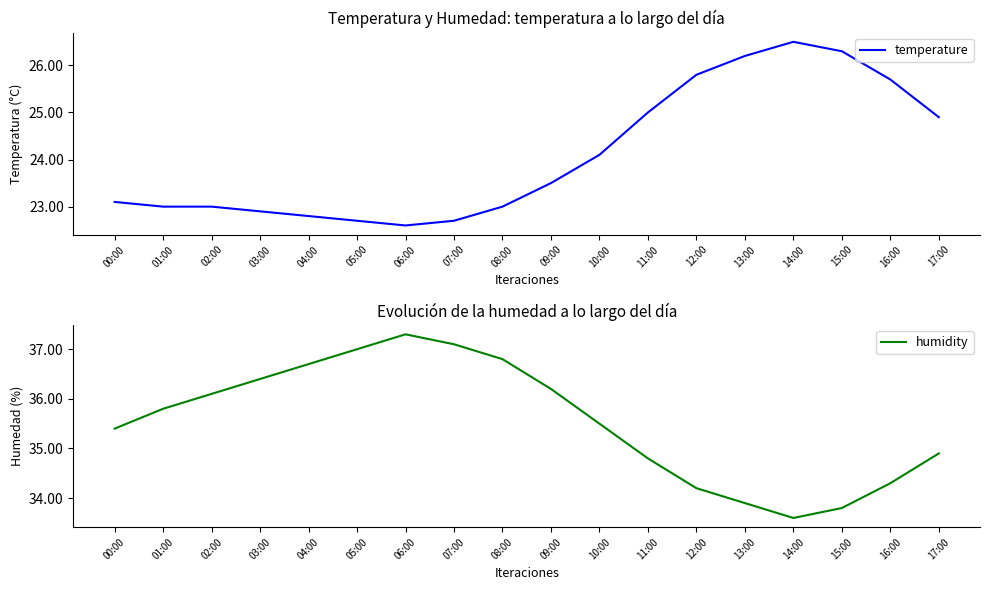

Is the value of humidity at 07:00 greater than the value of temperature at 06:00?

Yes